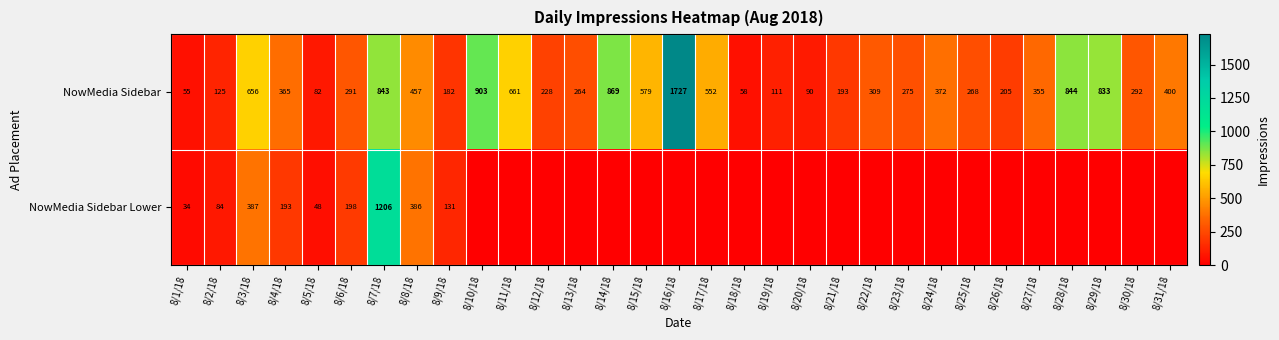

Where is NowMedia Sidebar nearest to the value 891?

8/10/18